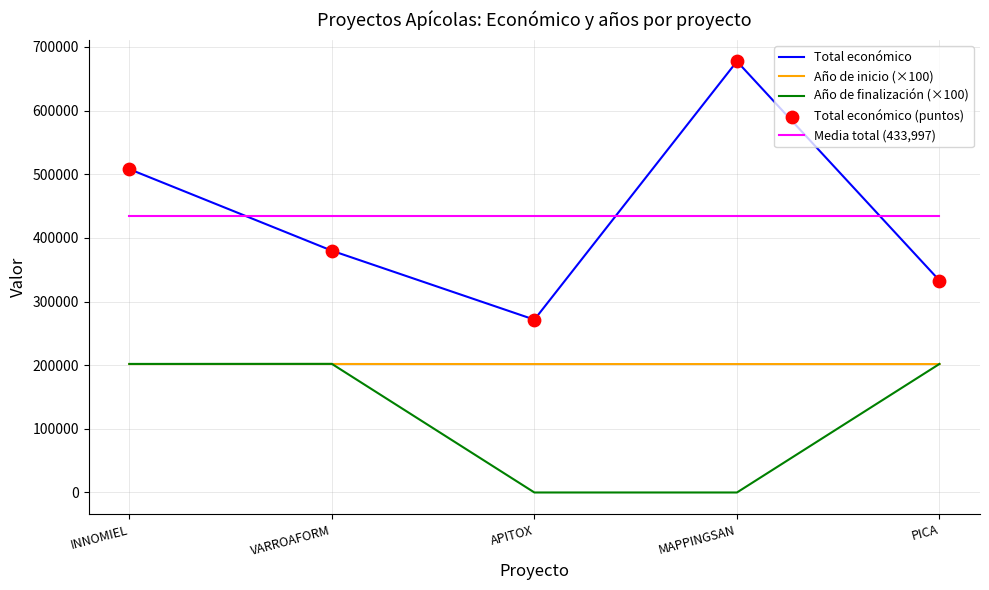

Rank the categories by Total económico value from highest to lowest.

MAPPINGSAN, INNOMIEL, VARROAFORM, PICA, APITOX